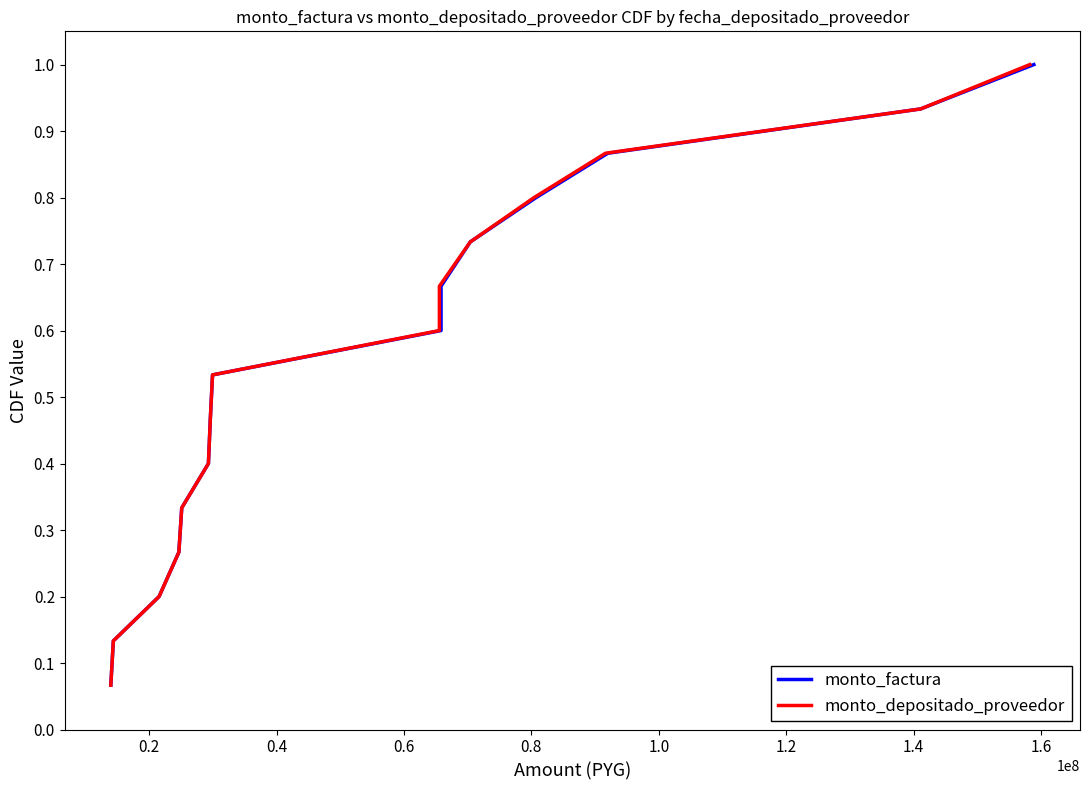

Which series has the largest range (max minus min)?

monto_factura